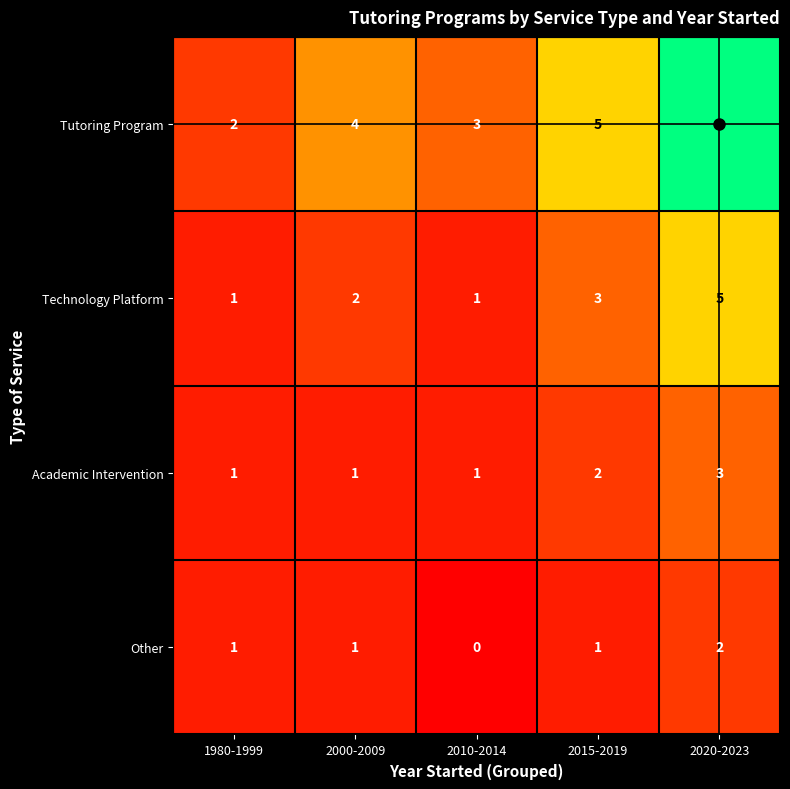

How many positive values does the Other series have?

4